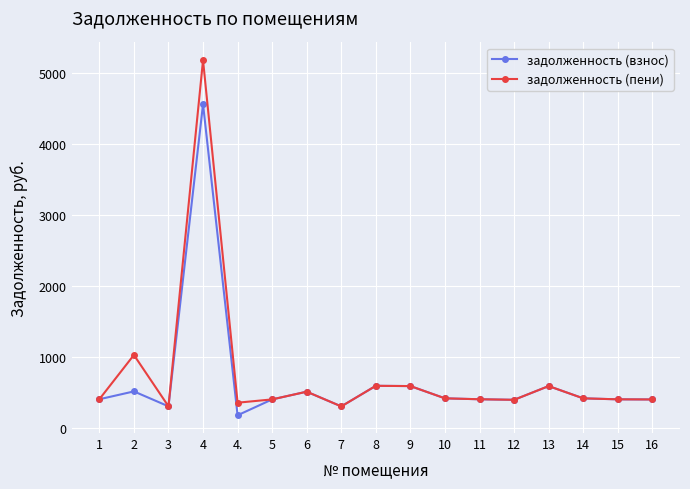

What is the value of the задолженность (взнос) point at the 5th from the left?

177.1